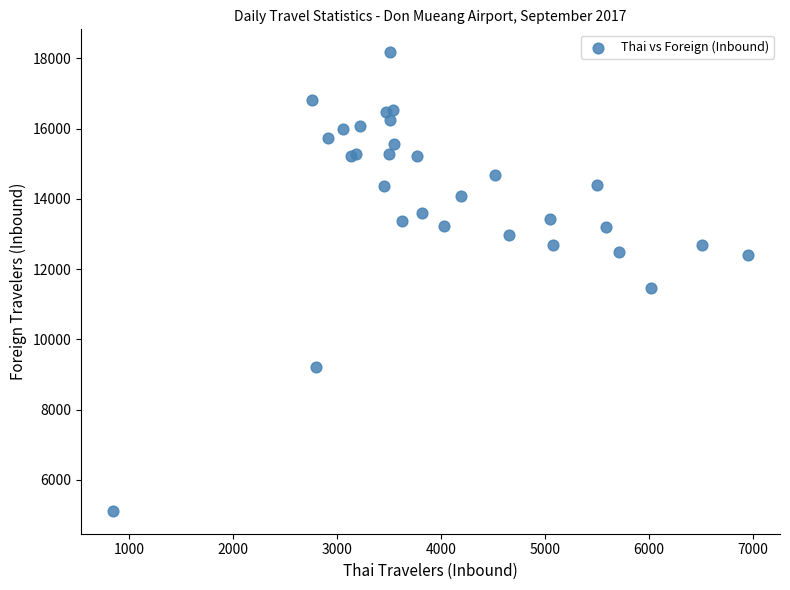

What Y value in the scatter plot is closest to 11646?

11470